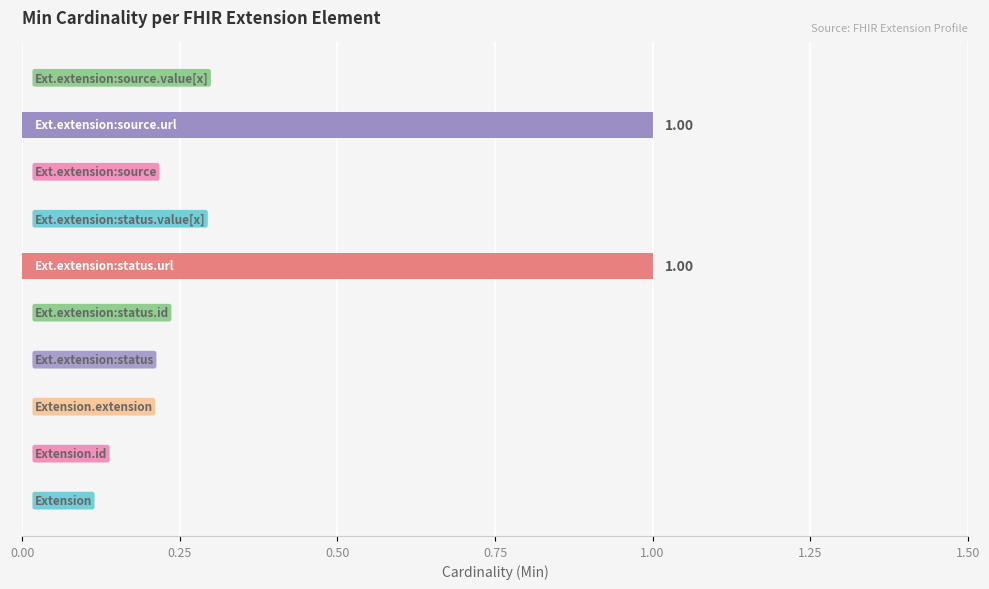

How many positive values are there?

2